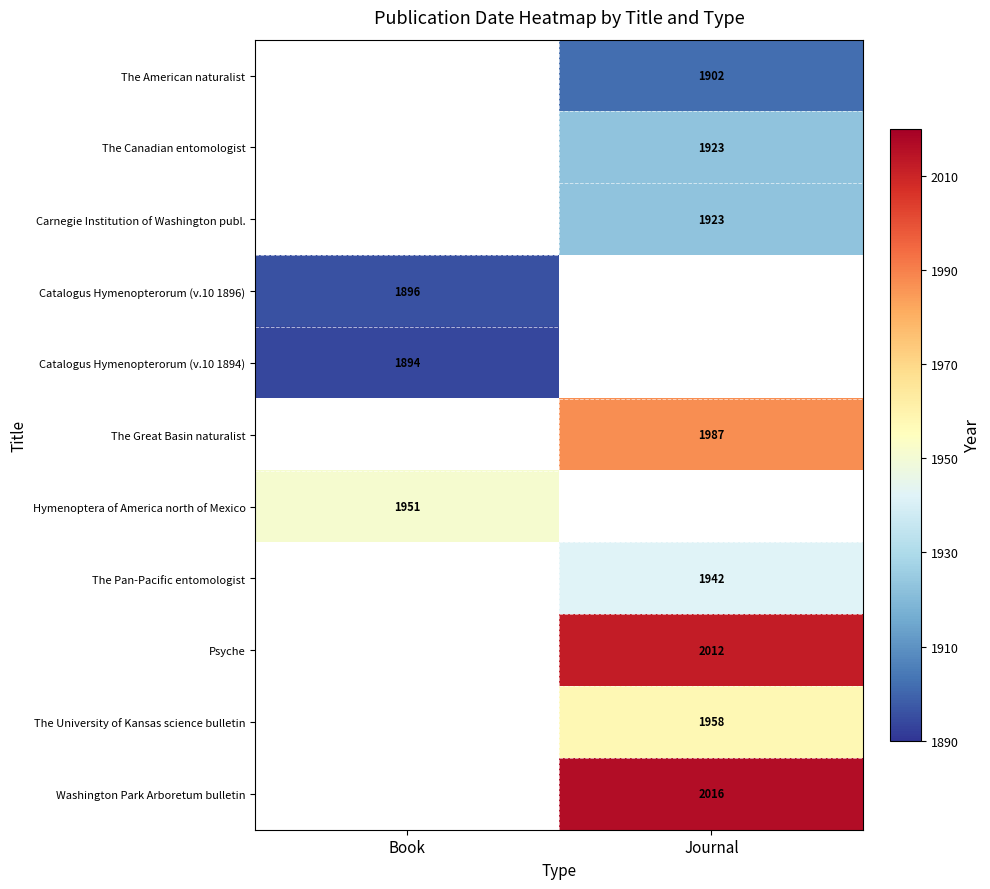

What is the maximum value shown in the chart?

2016.0